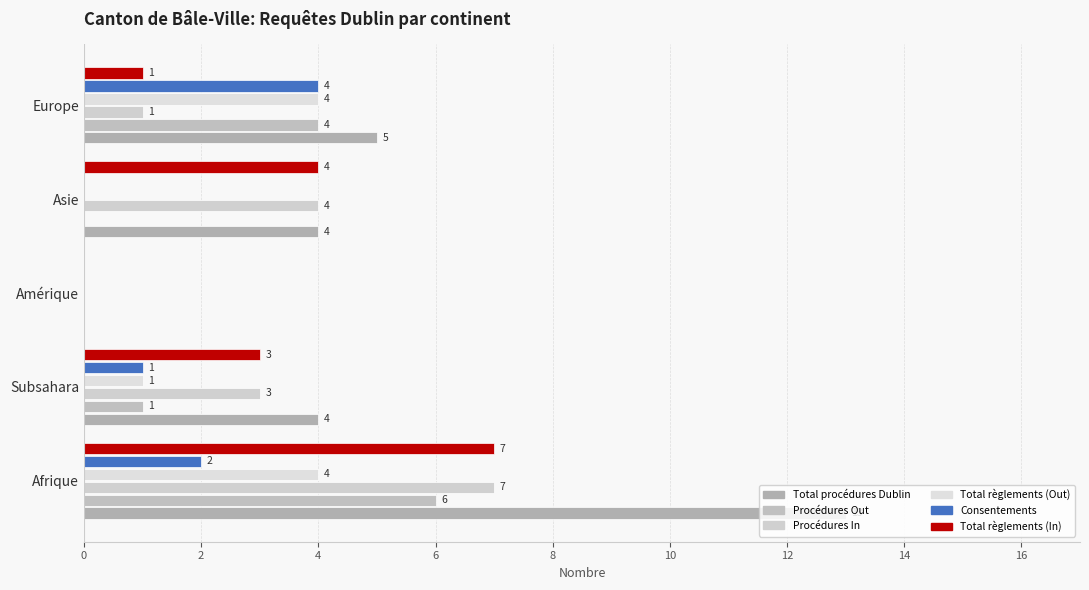

How many distinct data groups are displayed?

6